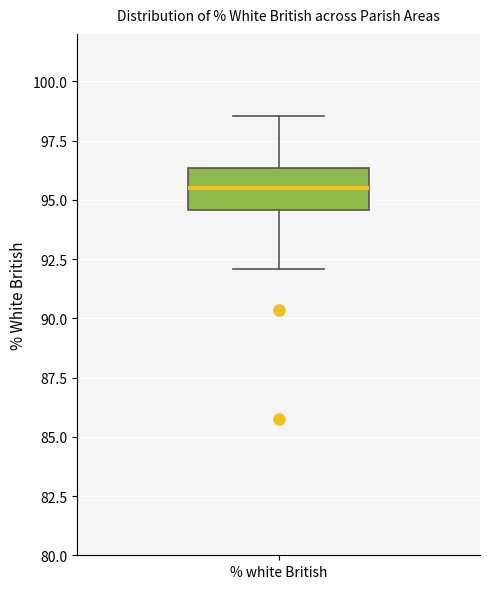

Where is the upper edge of the box for % white British on the y-axis? The values are not printed on the chart, so give them approximately, as read against the axis.

96.5